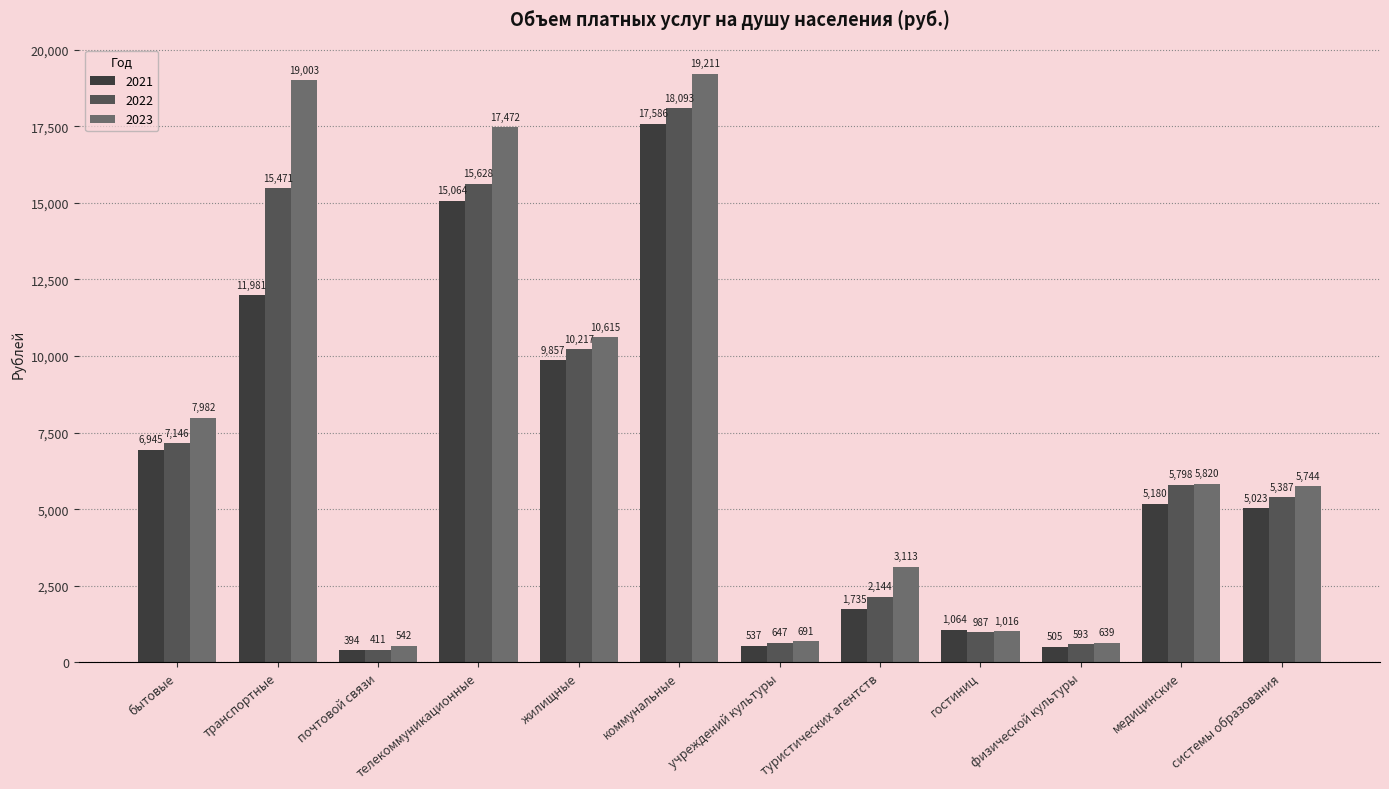

The 2021 series shows 2638.3 at туристических агентств. True or false?

False